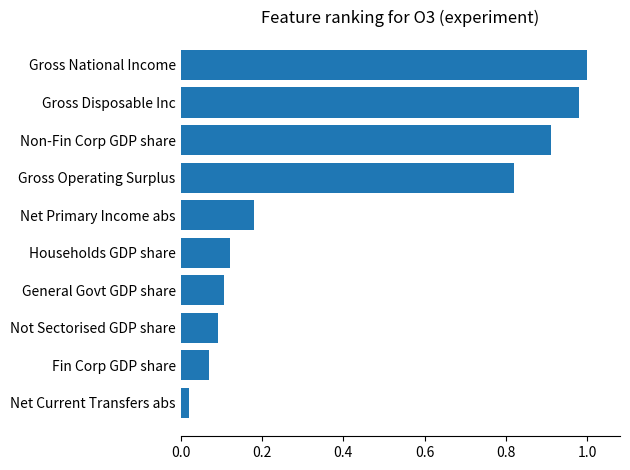

Does the chart contain stacked bars?

No